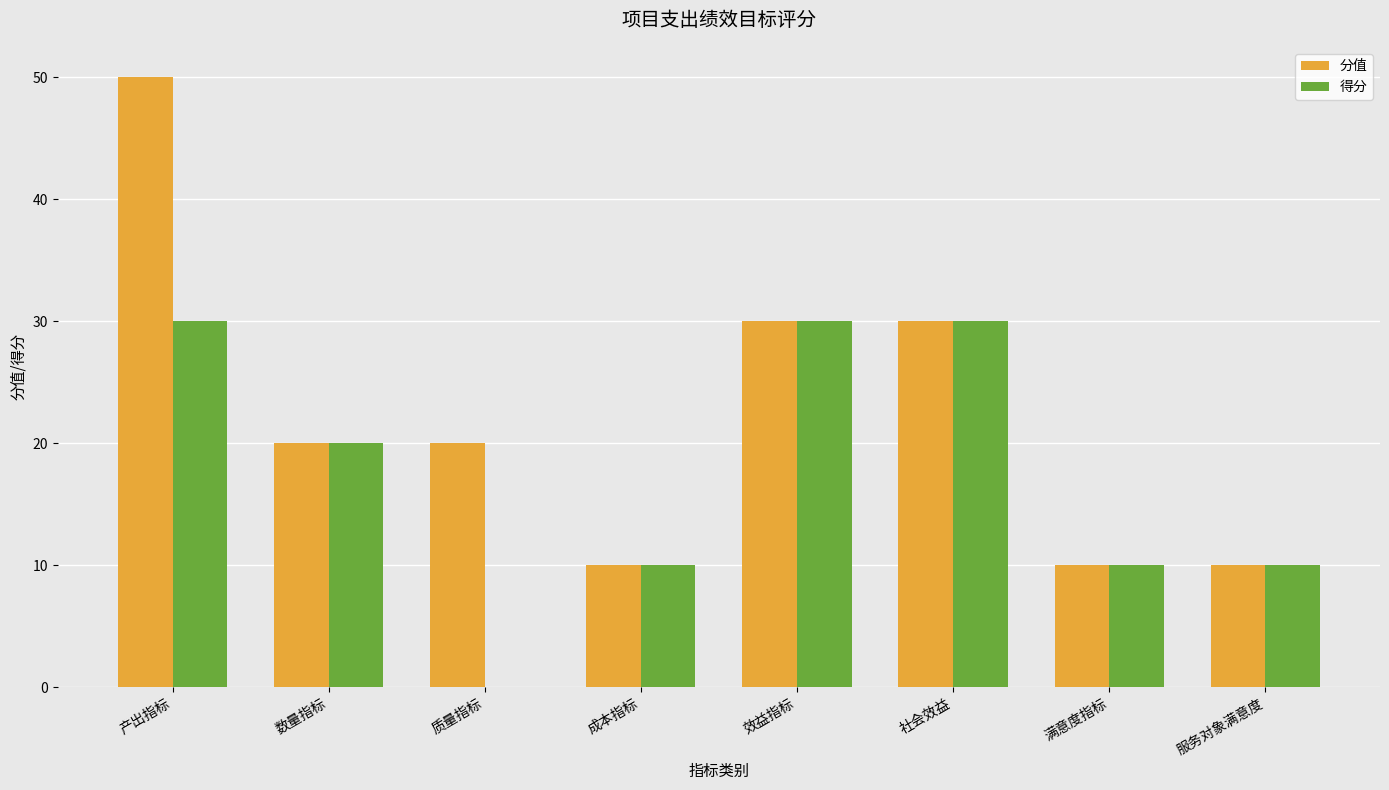

At which label does 得分 first exceed 20?

产出指标